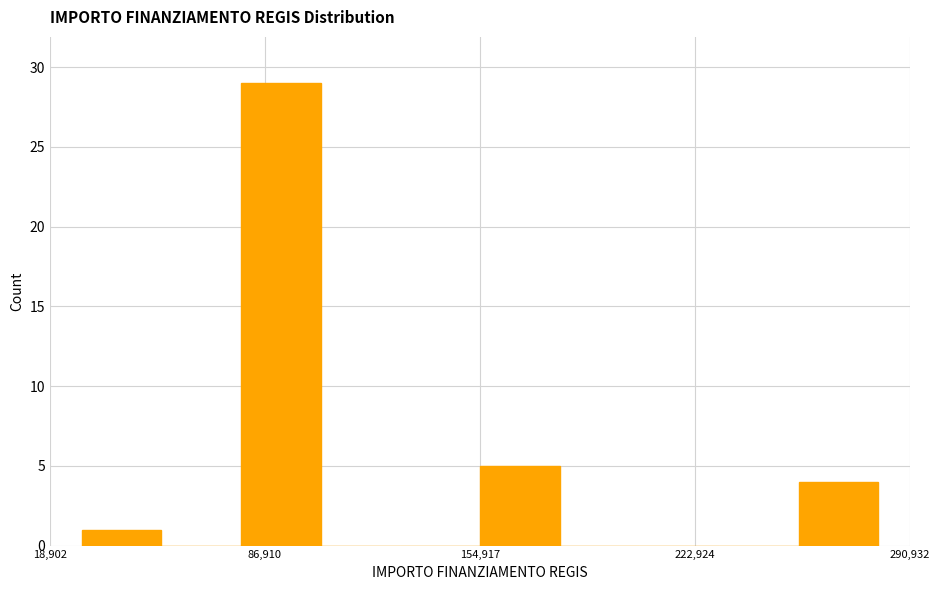

Read against the x-axis, roughly where is the centre of the tallest bar?

90000